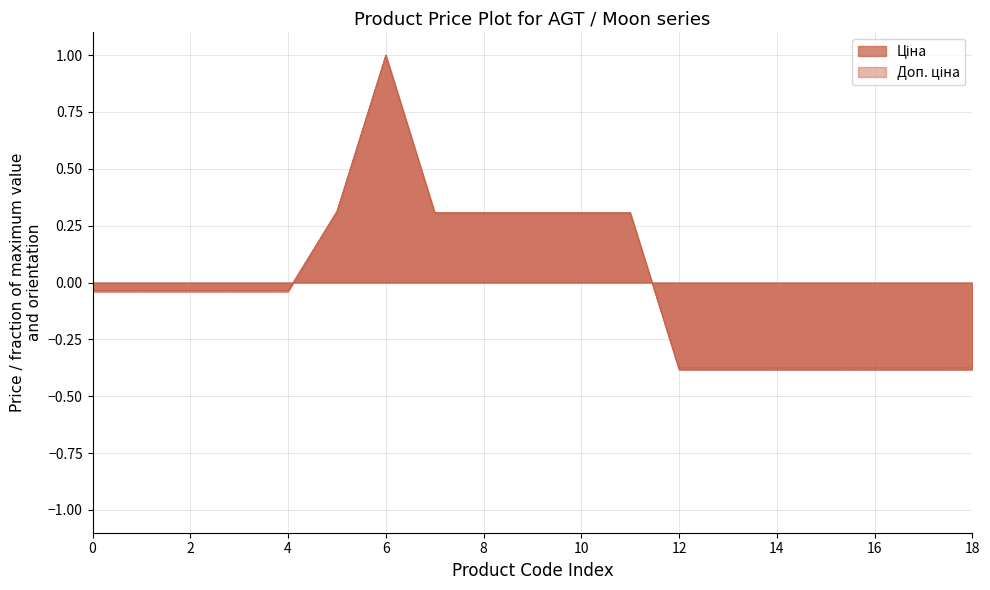

At which category is the sum across all series the highest?

6